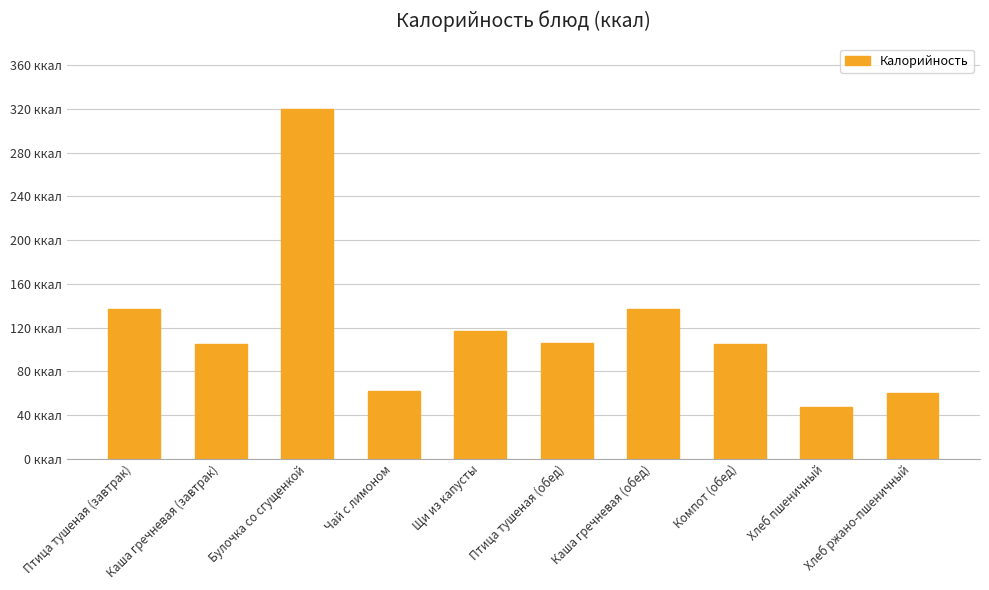

Are the bars horizontal?

No